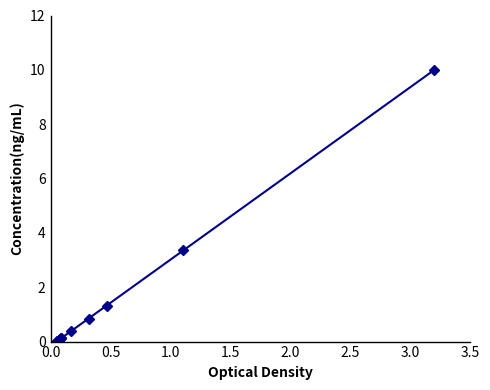

What is the average value?

1.3